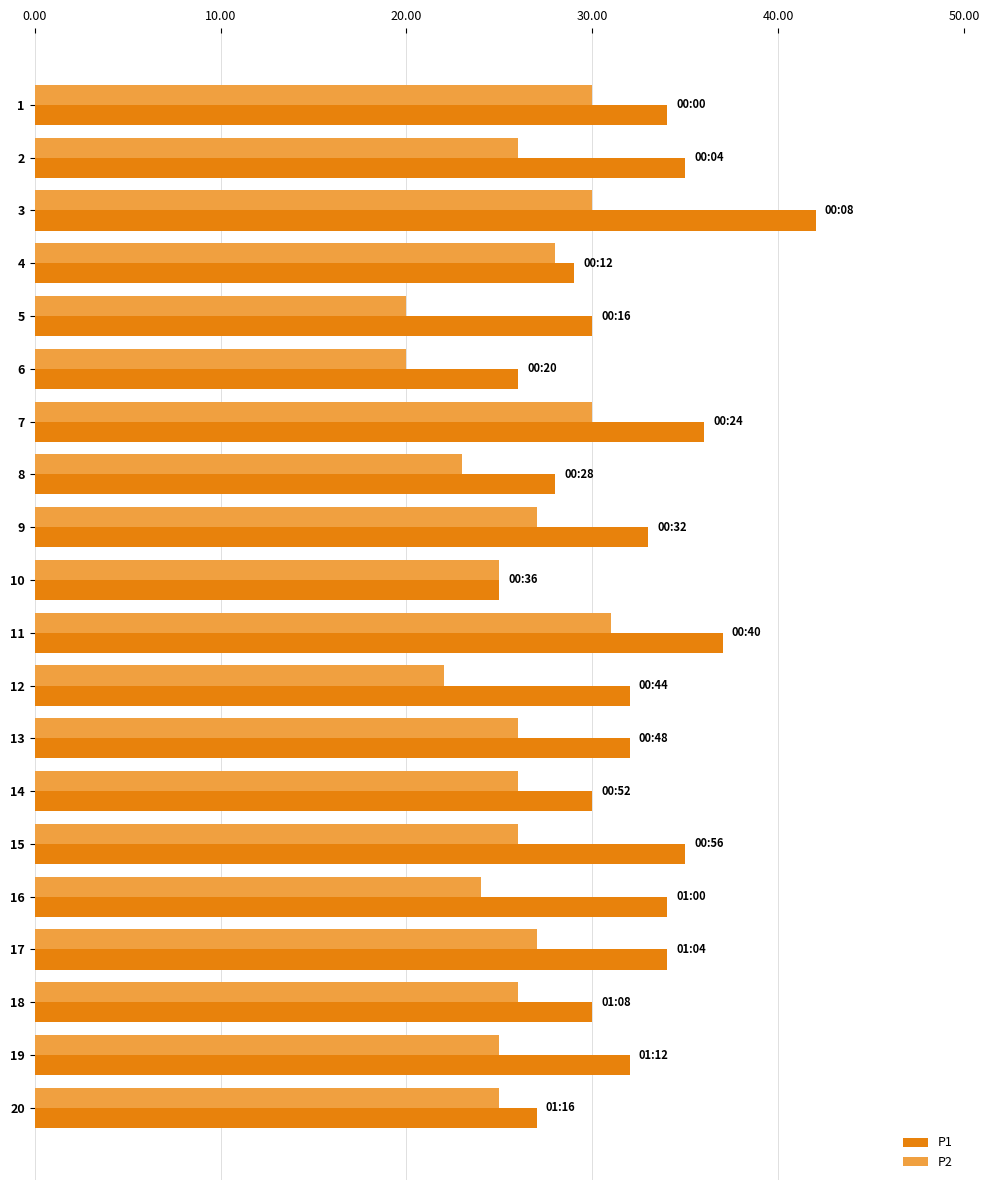

At which category does the chart reach its peak across all series?

3